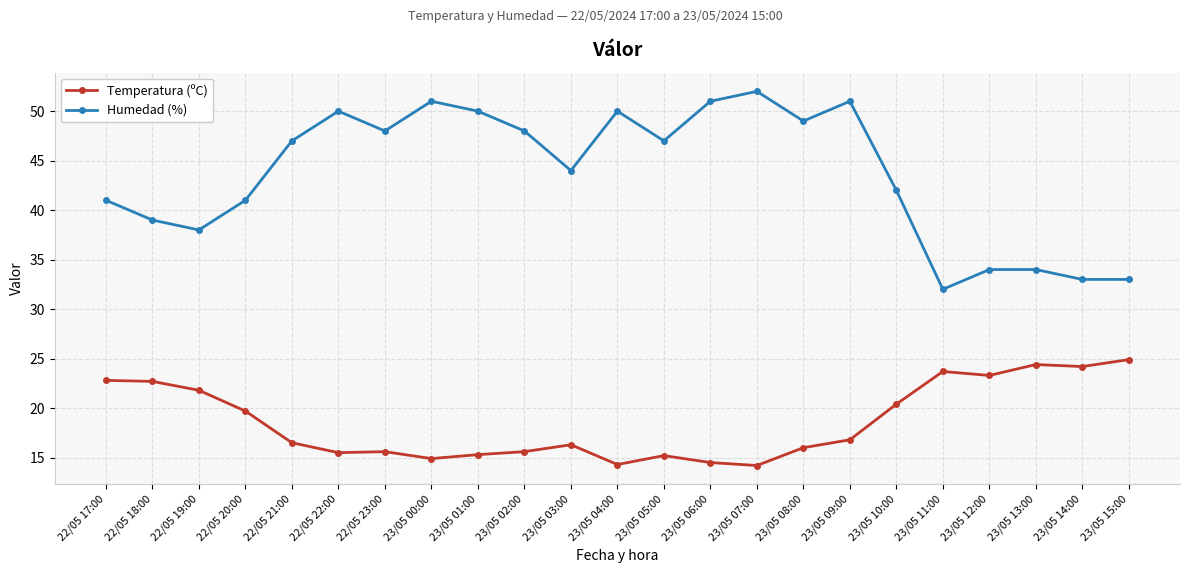

What are all the series names shown in the legend?

Temperatura (ºC), Humedad (%)